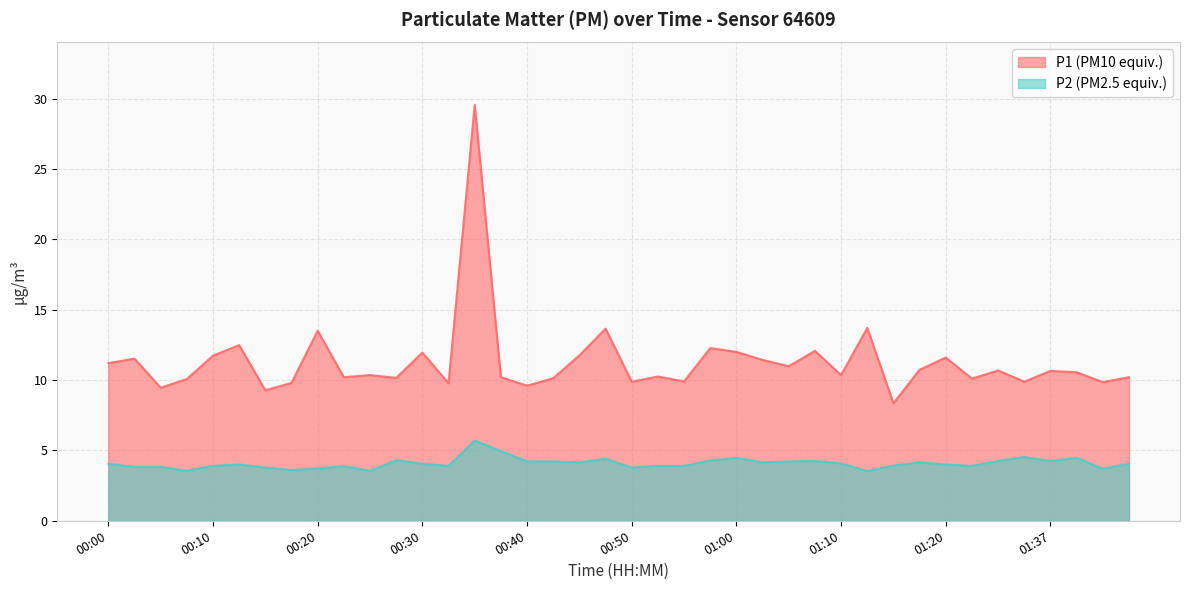

Which series has the largest total across all categories?

P1 (PM10 equiv.)